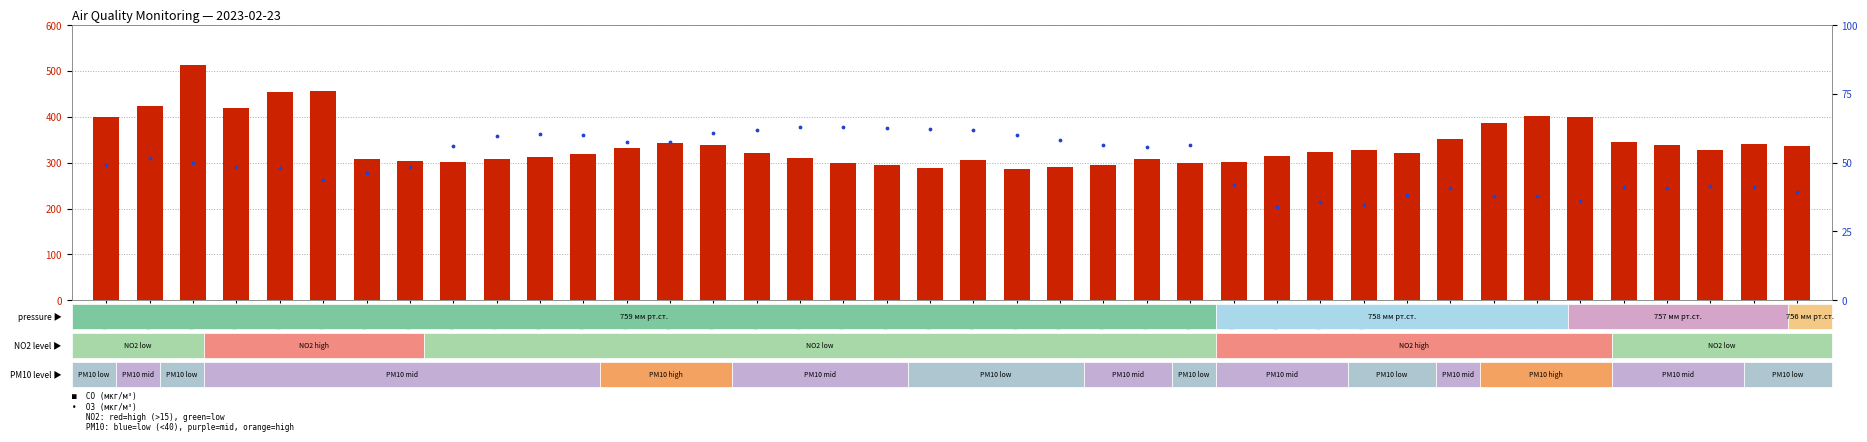

Which series has the largest Y range (max minus min)?

CO (мкг/м³)